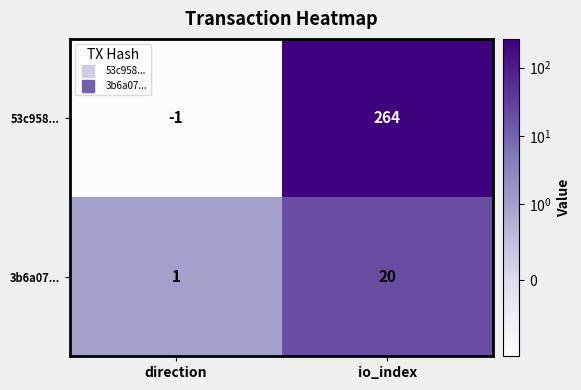

The value of 53c958... at direction is 0. True or false?

False